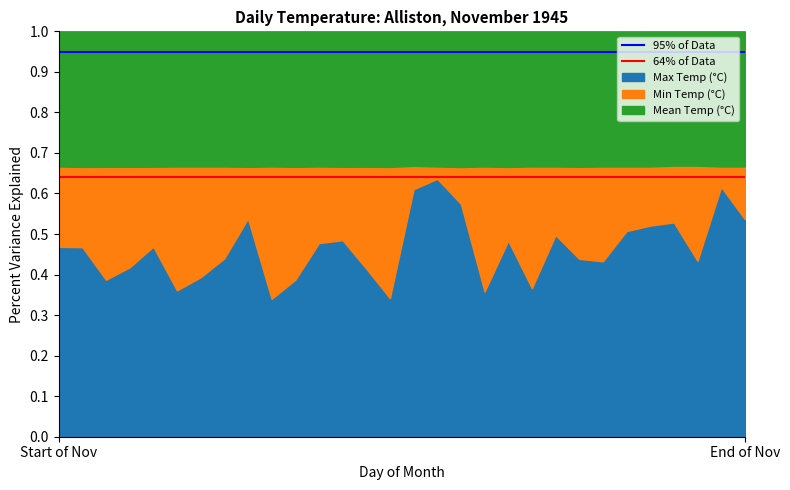

What value does the 64% of Data series have at Start of Nov?

0.6